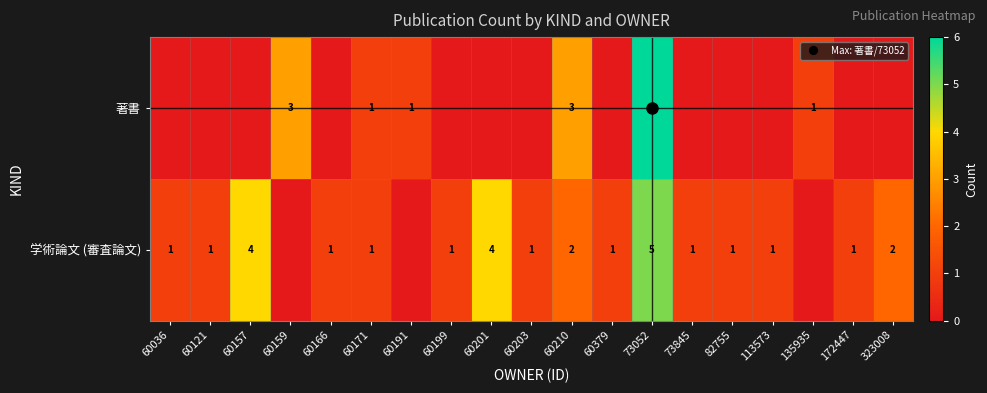

At which label is 著書 closest to 3?

60159